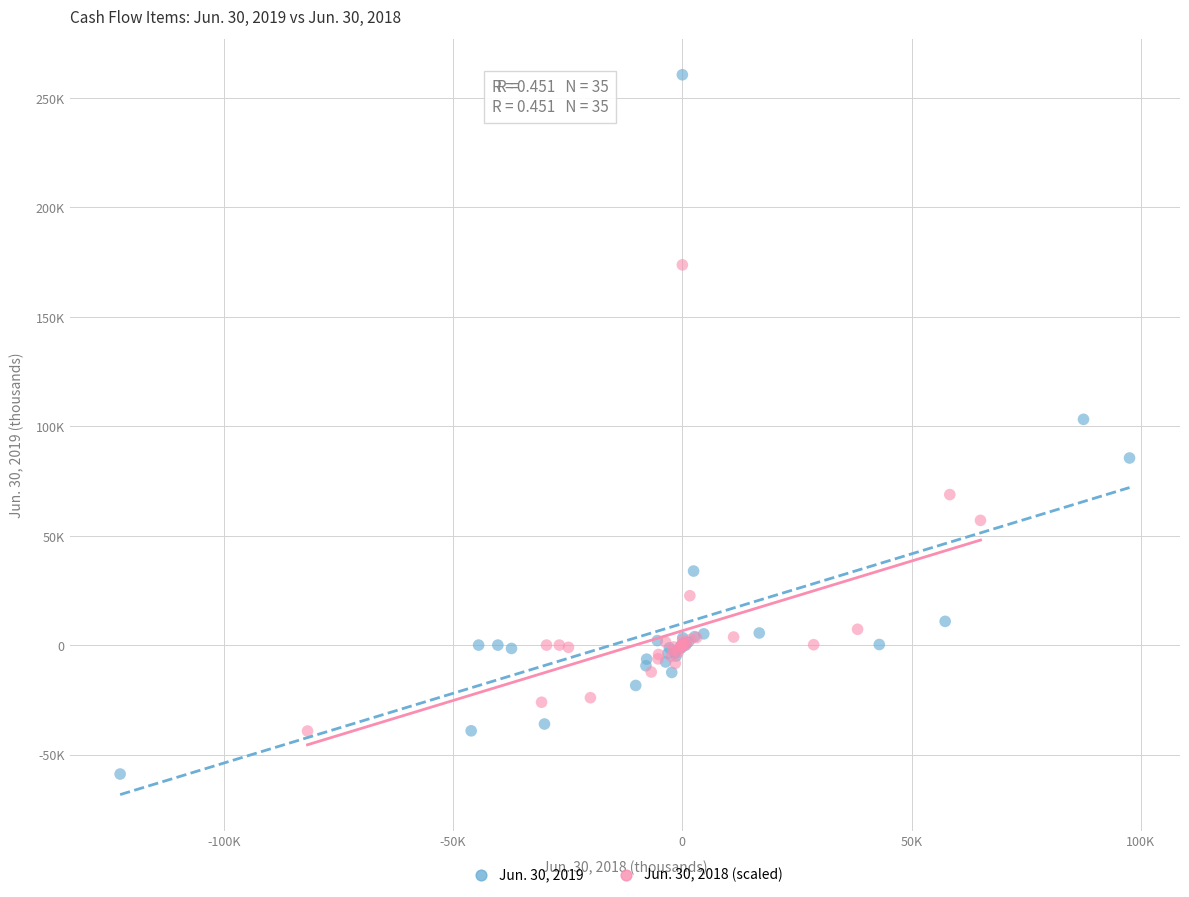

What are all the series names shown in the legend?

Jun. 30, 2019, Jun. 30, 2018 (scaled)